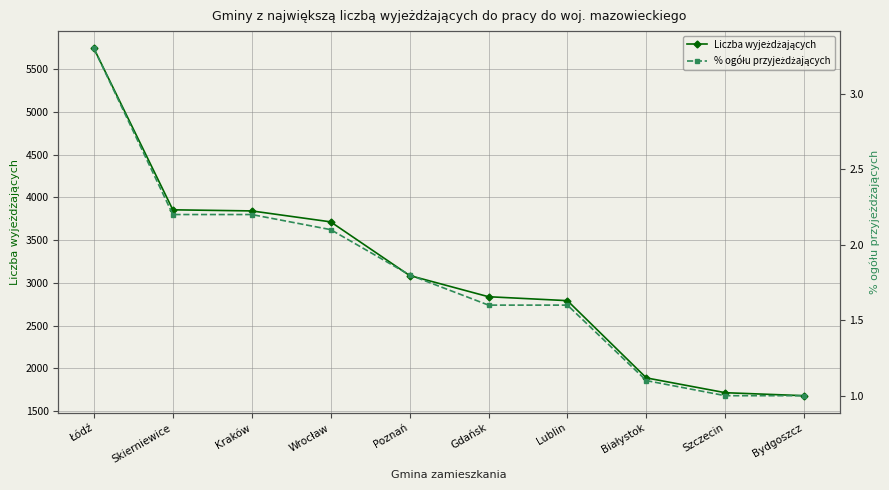

What is the sum of all % ogółu przyjeżdżających values?

17.9